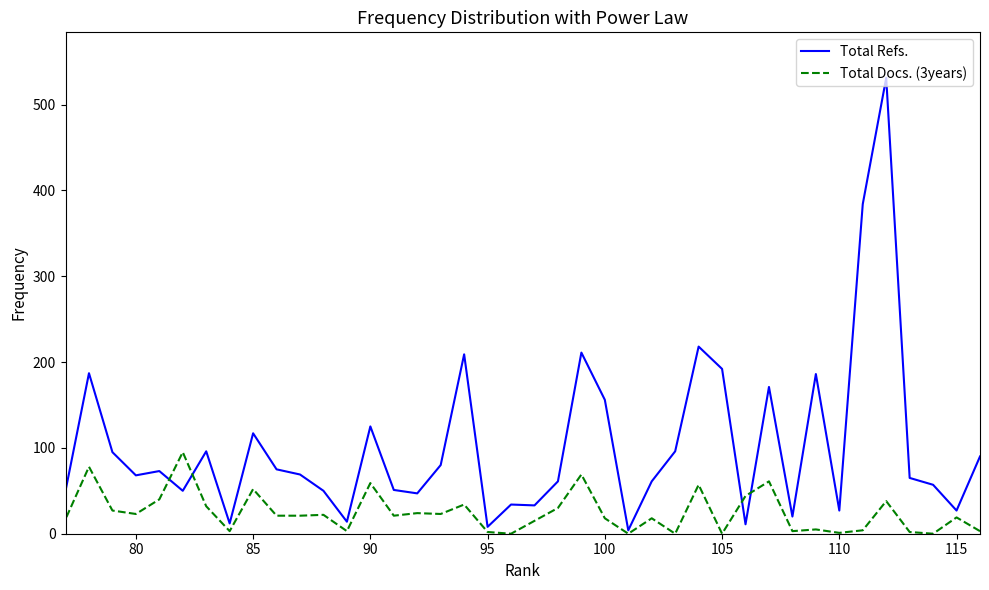

True or false: Total Refs. has a value of 16 at 110.

False